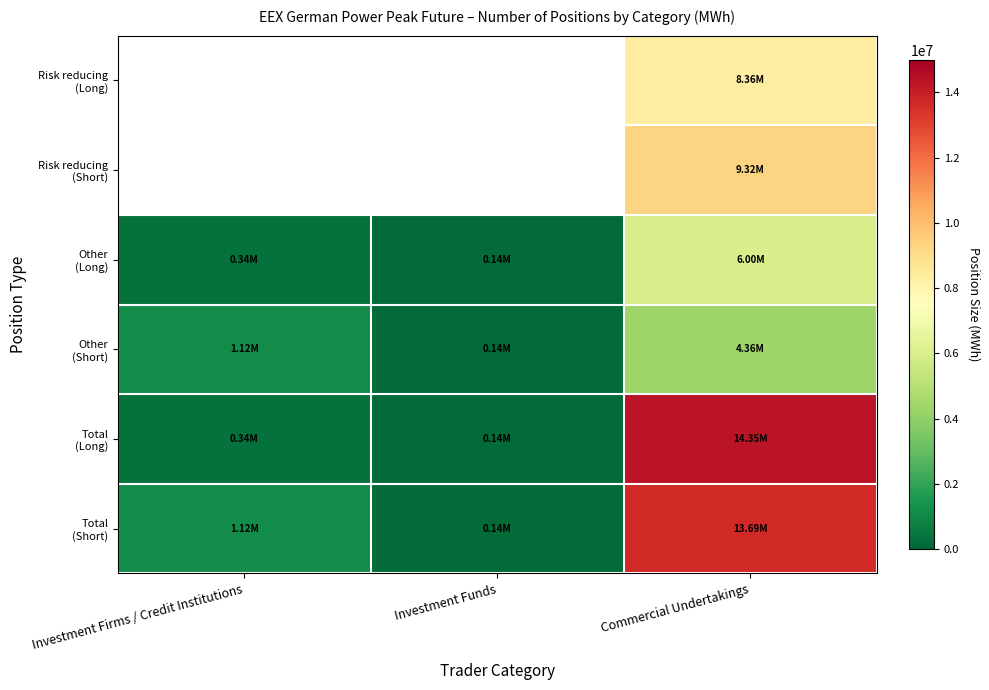

What is the maximum value shown in the chart?

14352648.0